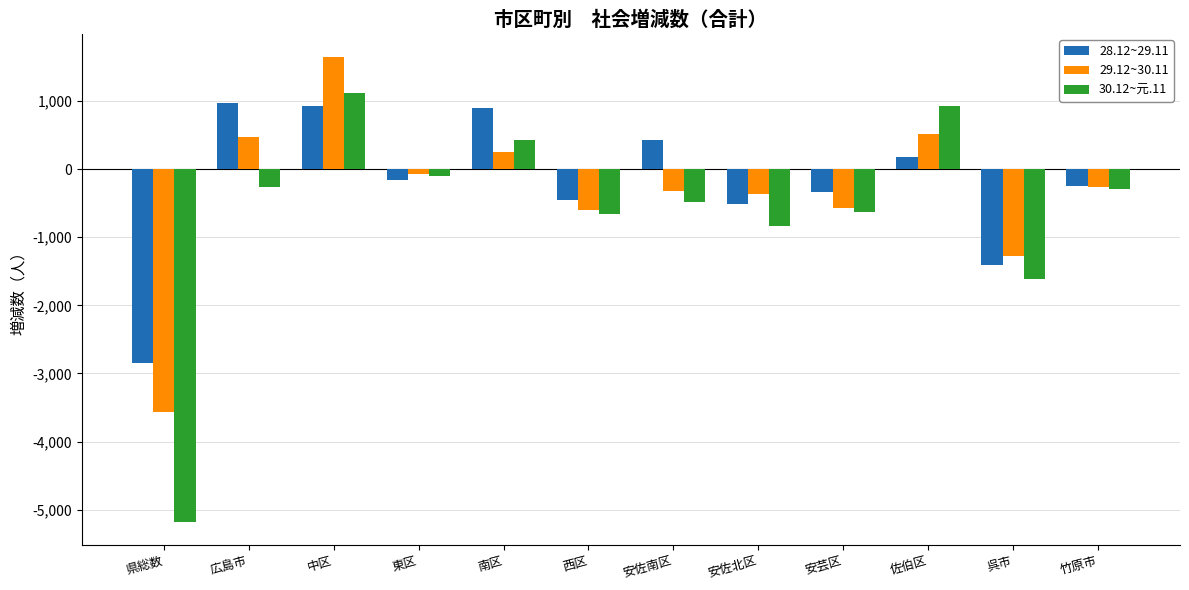

What is the sum of the 28.12~29.11 values at 南区 and 広島市?

1865